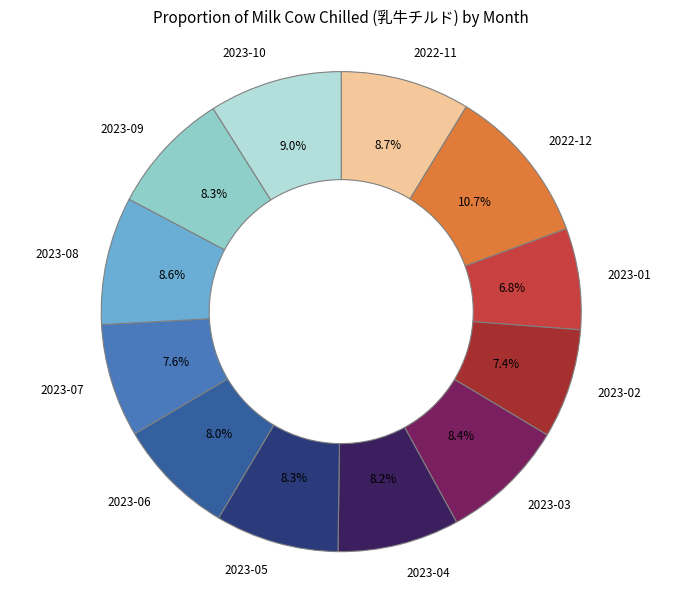

Does 2023-09 represent more than half of the total?

No